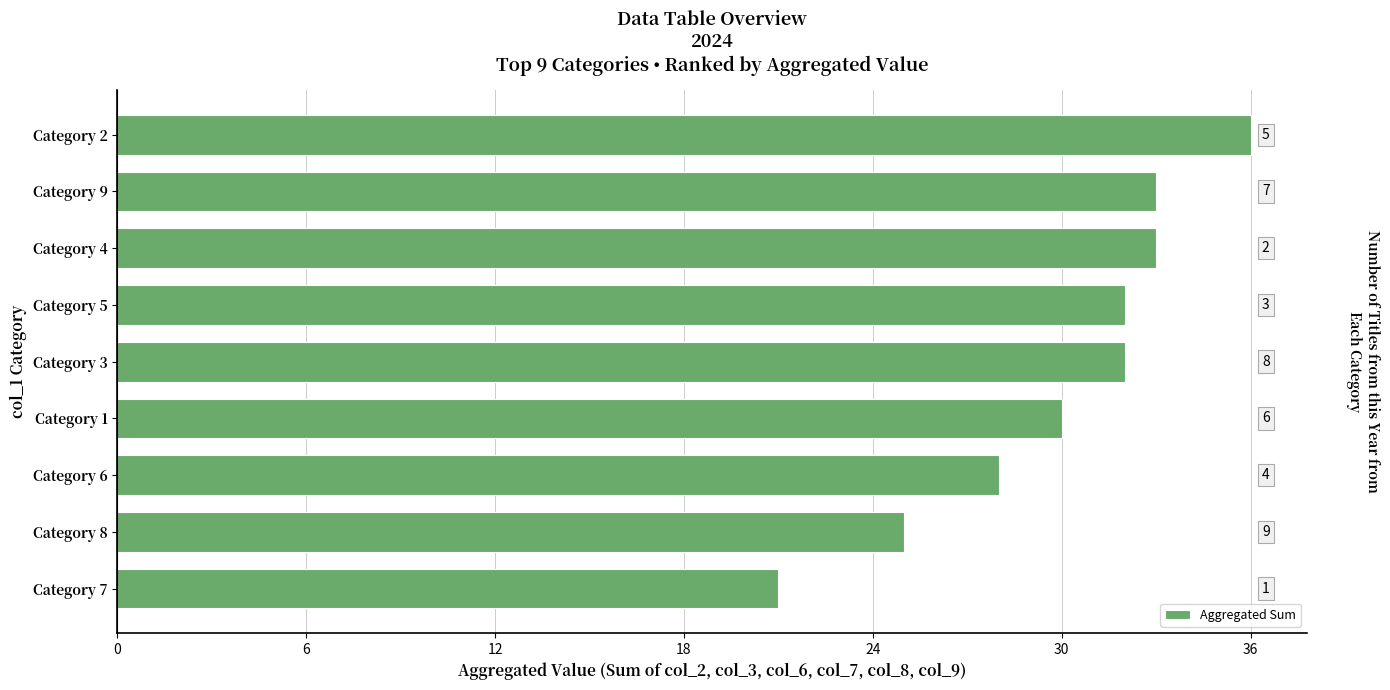

Reading left to right, extract all data points from this chart.

36	33	33	32	32	30	28	25	21